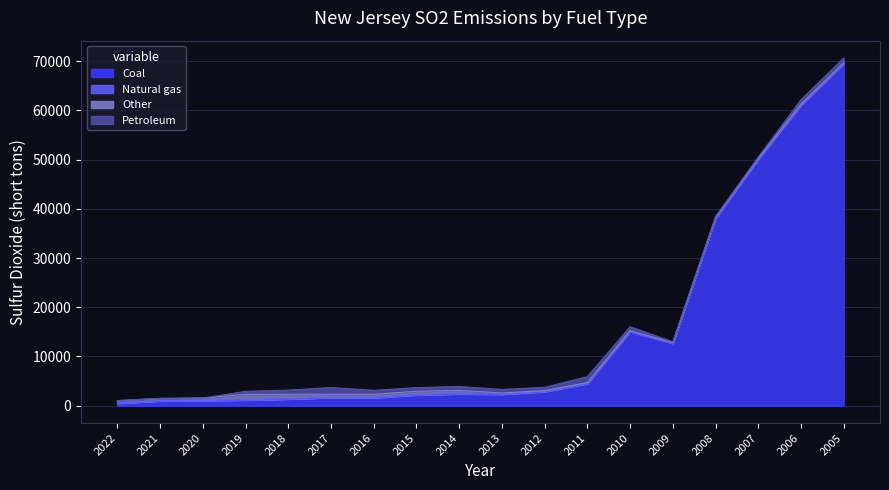

Where is the first local maximum for Other?

2019